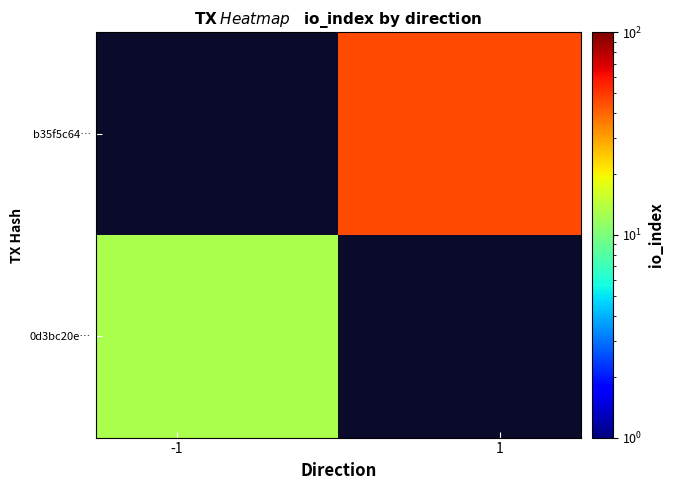

What is the greatest value displayed?

46.0